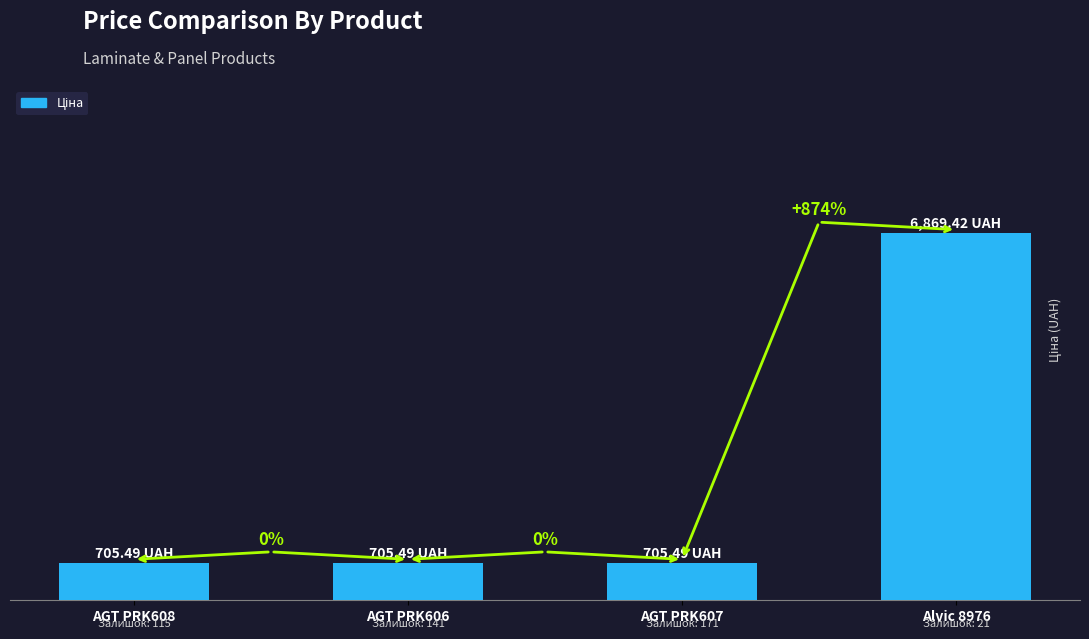

Rank the categories by value from lowest to highest.

AGT PRK608, AGT PRK606, AGT PRK607, Alvic 8976